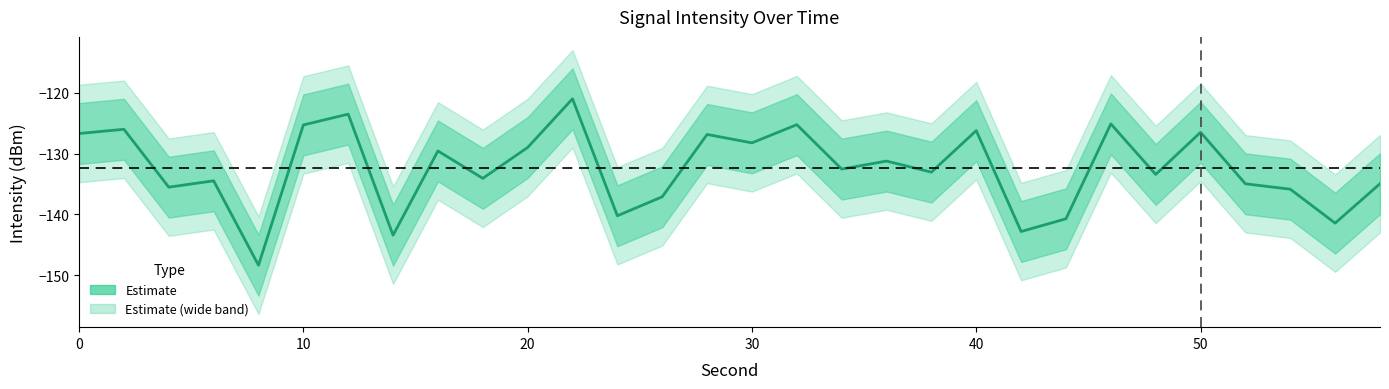

Reading left to right, list all the values displayed in this chart.

-126.7	-126.0	-135.5	-134.5	-148.3	-125.3	-123.5	-143.4	-129.6	-134.1	-129.0	-121.0	-140.2	-137.1	-126.9	-128.2	-125.3	-132.5	-131.2	-133.0	-126.2	-142.8	-140.7	-125.1	-133.4	-126.5	-135.0	-135.8	-141.4	-135.0